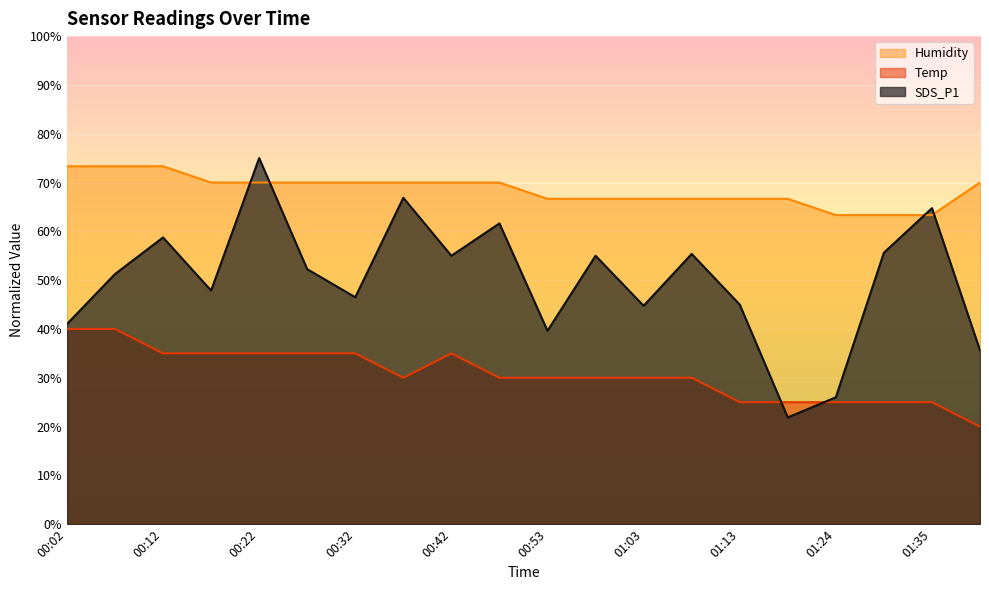

Where do SDS_P1 and Temp first cross each other?

01:13 and 01:19